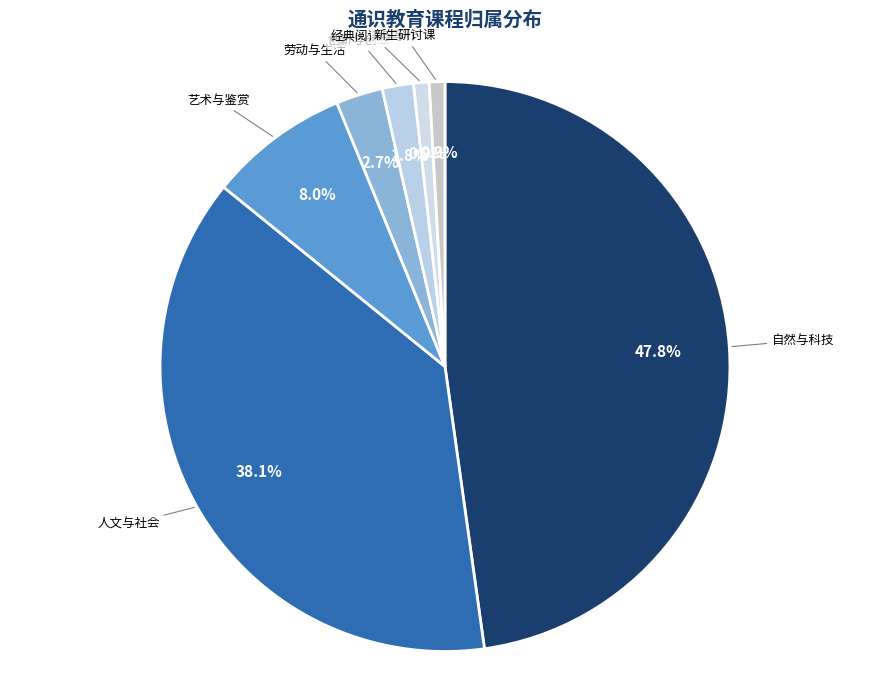

What percentage is NOT represented by 劳动与生活?

97.3%